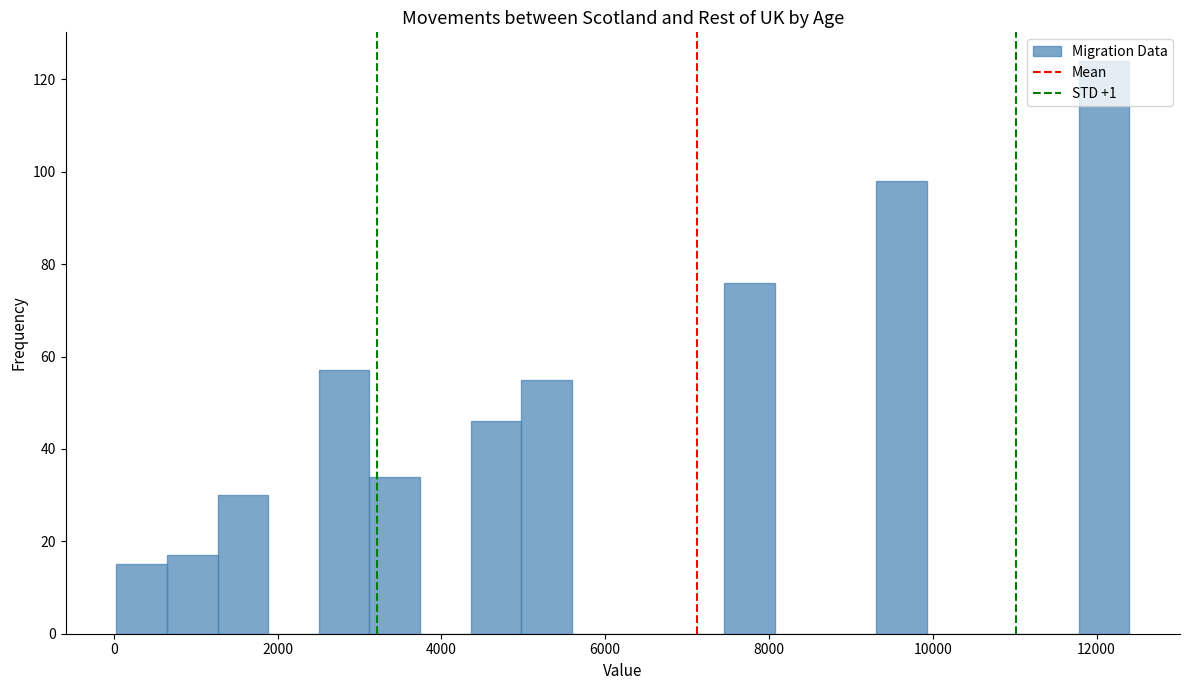

Around what value on the x-axis is the tallest bar? Give the approximate position of its centre, as read against the axis.

12000